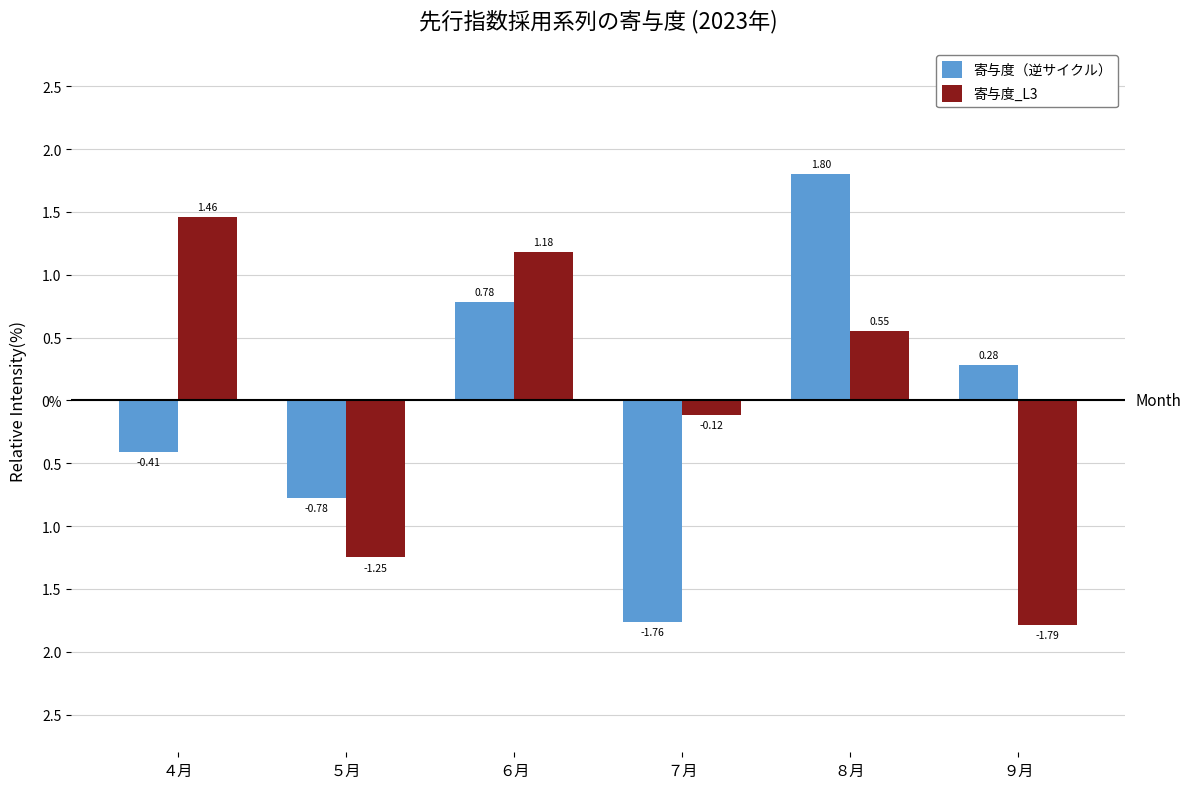

Which series has the largest total across all categories?

寄与度_L3